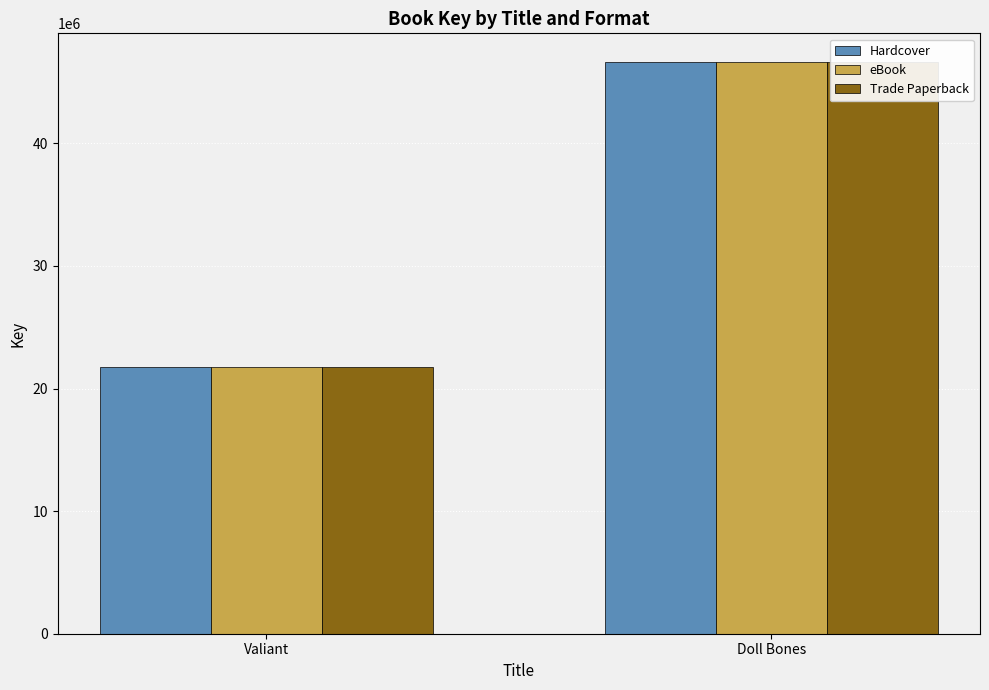

What is the total value across all series at Doll Bones?

139933632